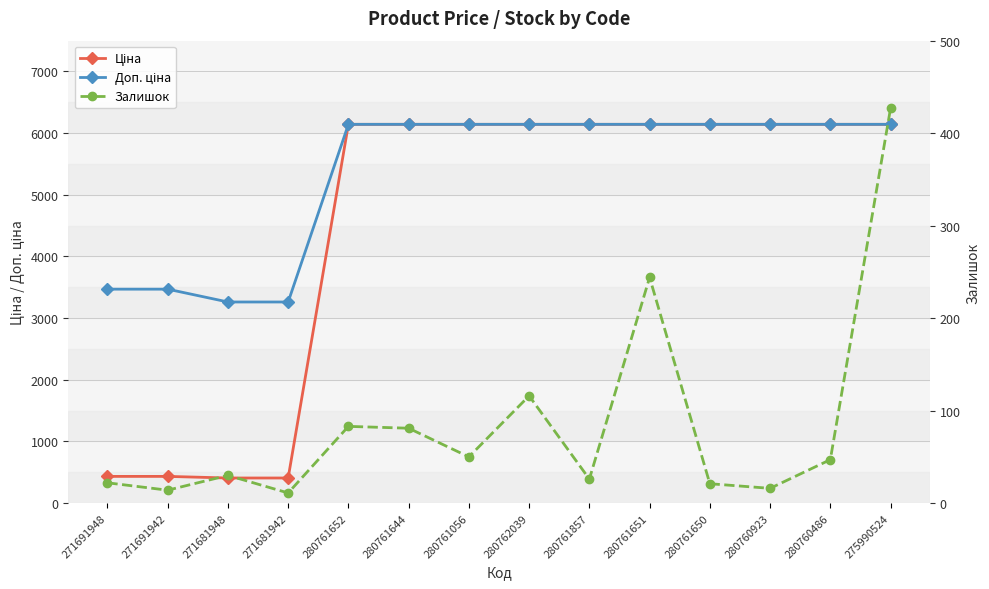

What is the sum of all Доп. ціна values?

74896.8